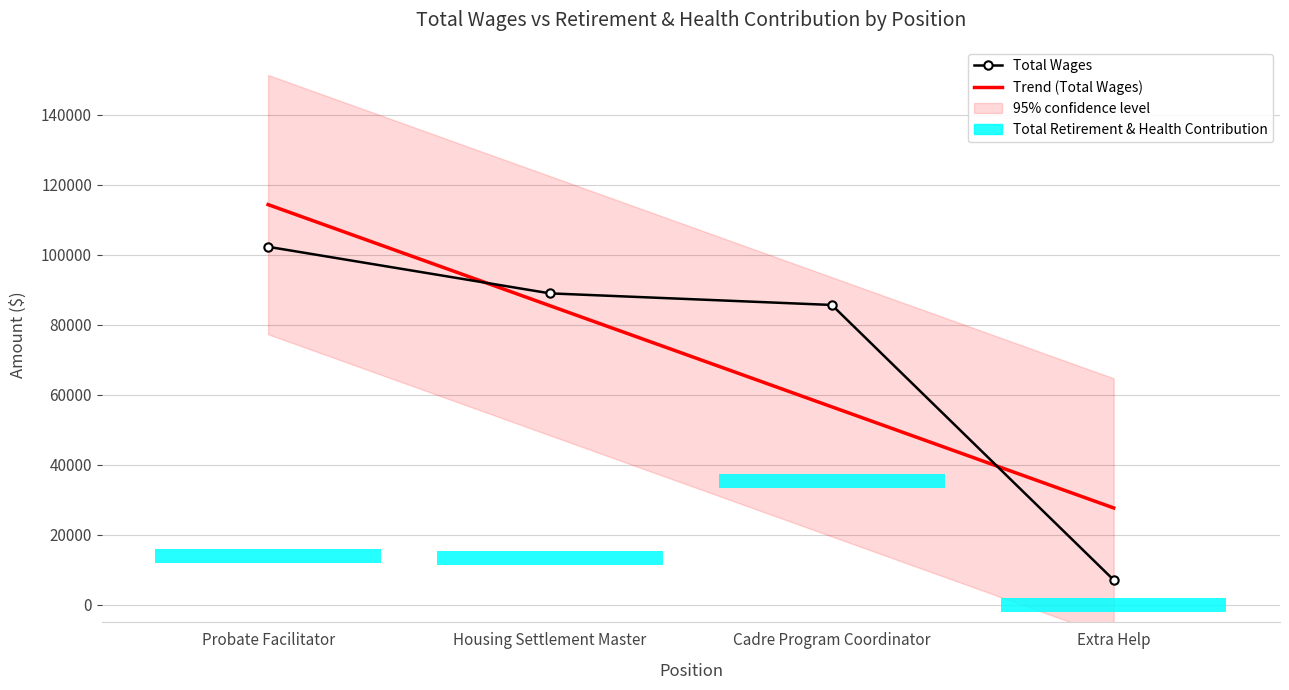

Which has a higher value, Probate Facilitator or Extra Help?

Probate Facilitator